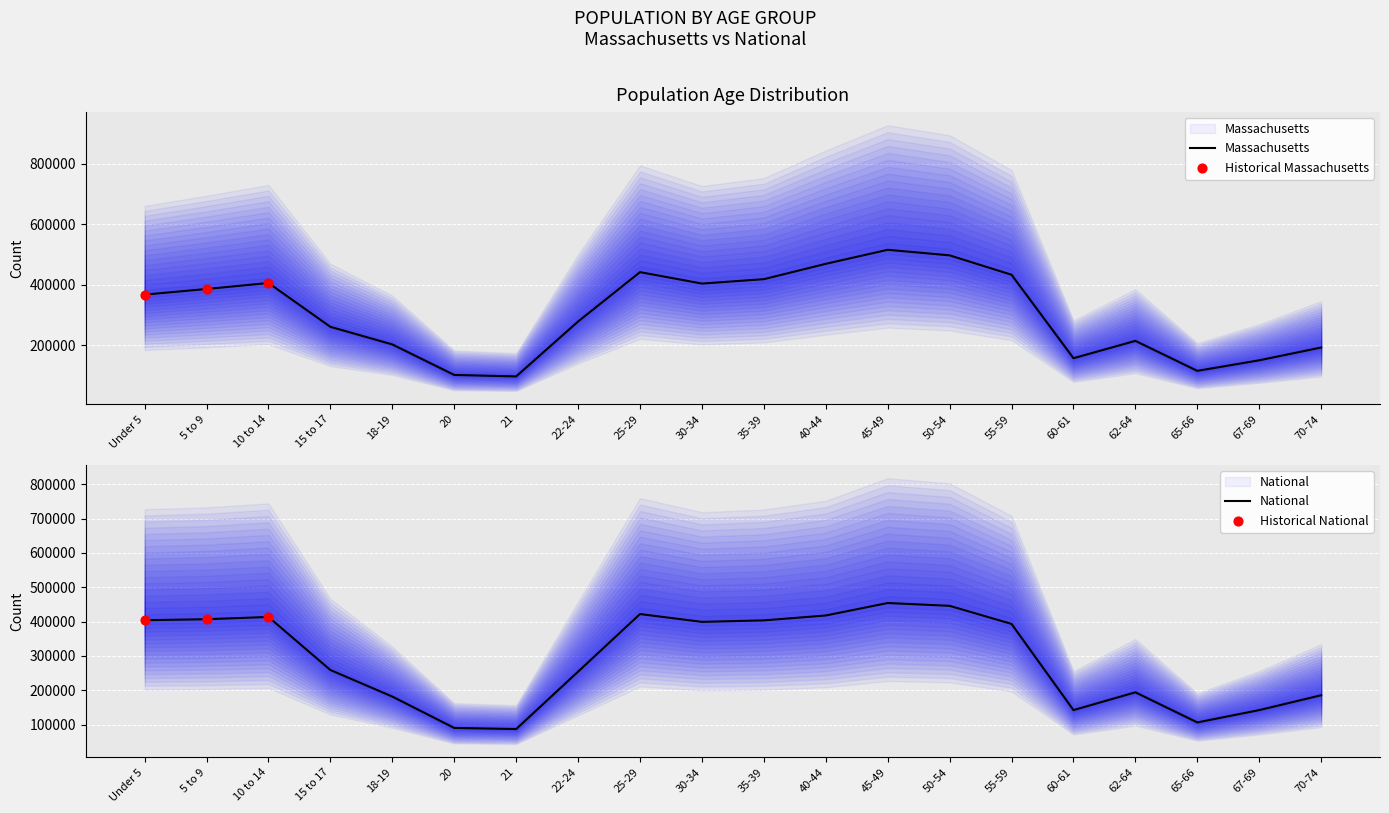

At how many categories does at least one series exceed 432156?

5